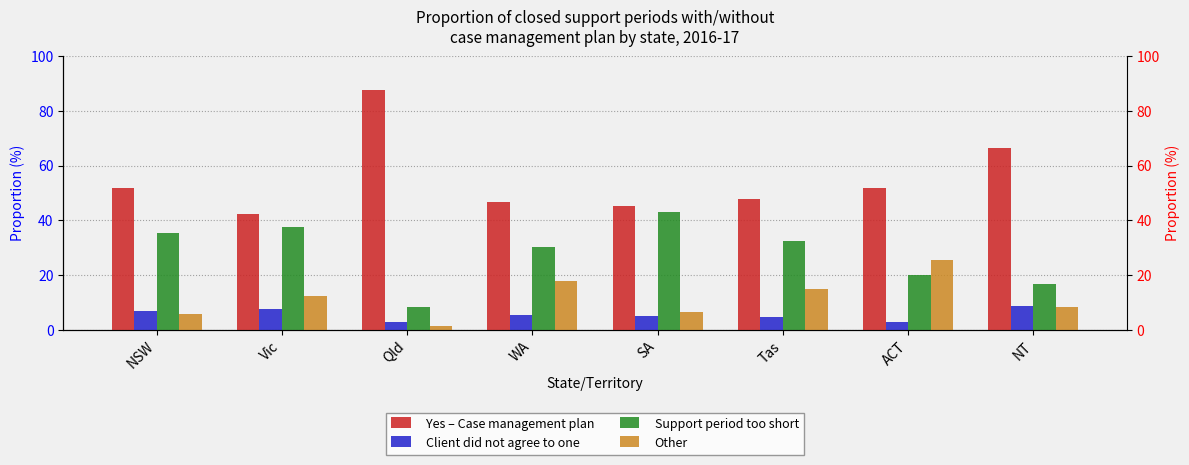

What is the average value of the Support period too short series?

28.0